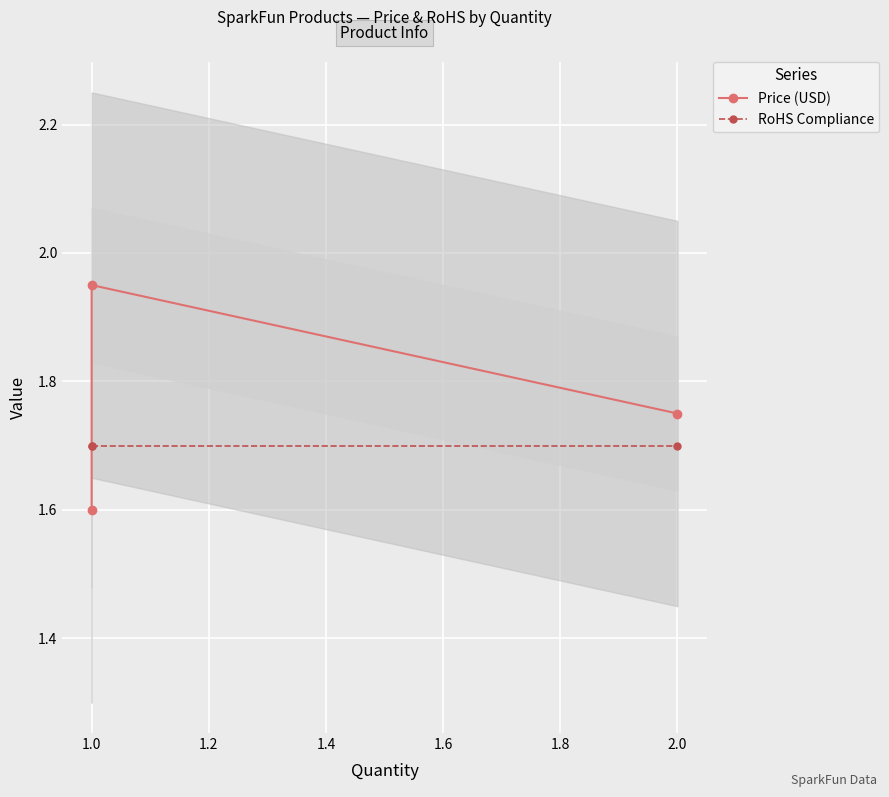

Is the value of Price (USD) at 1.0 greater than the value of RoHS Compliance at 1.0?

Yes